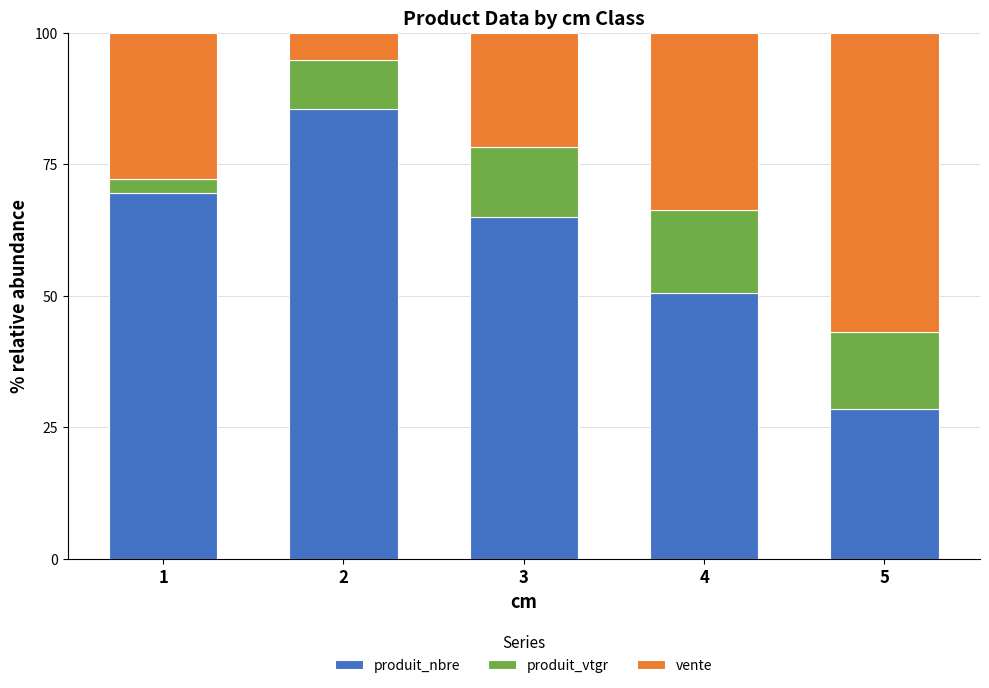

What is the total value across all series at 1?

100.0